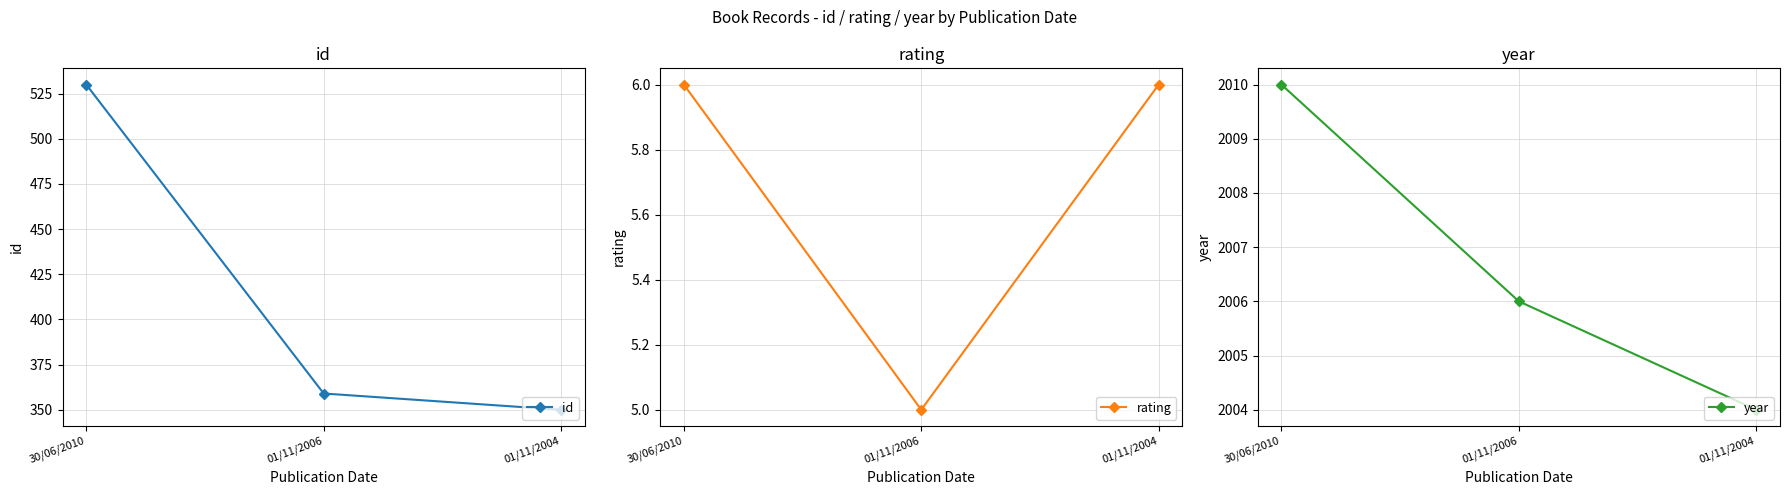

What position from the right is 30/06/2010?

3